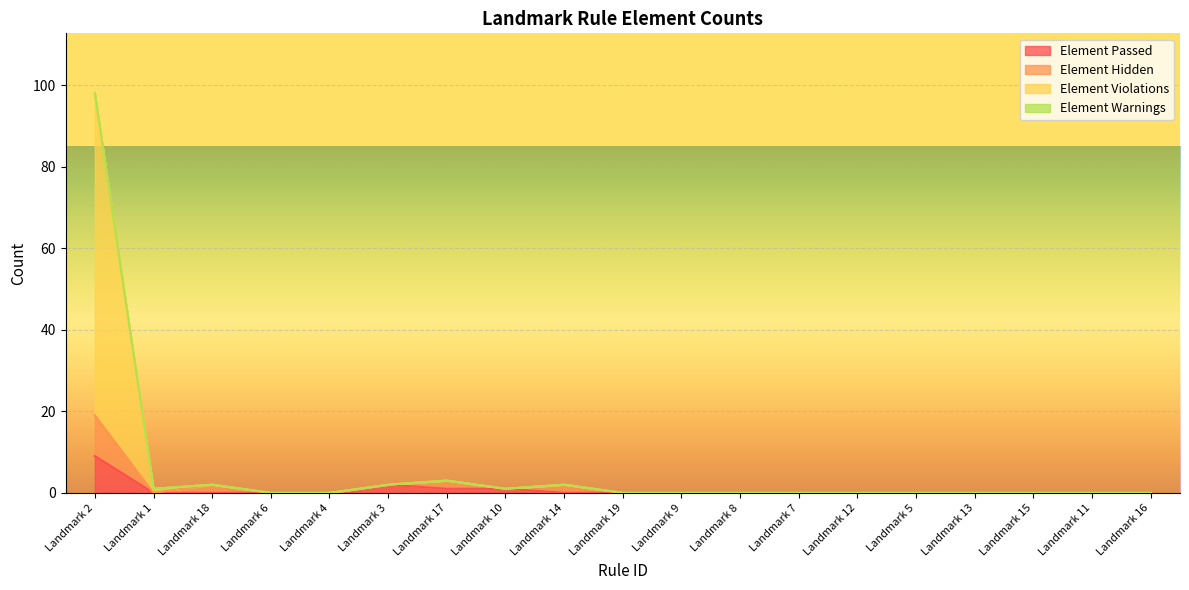

What is the label of the 7th point from the right?

Landmark 7